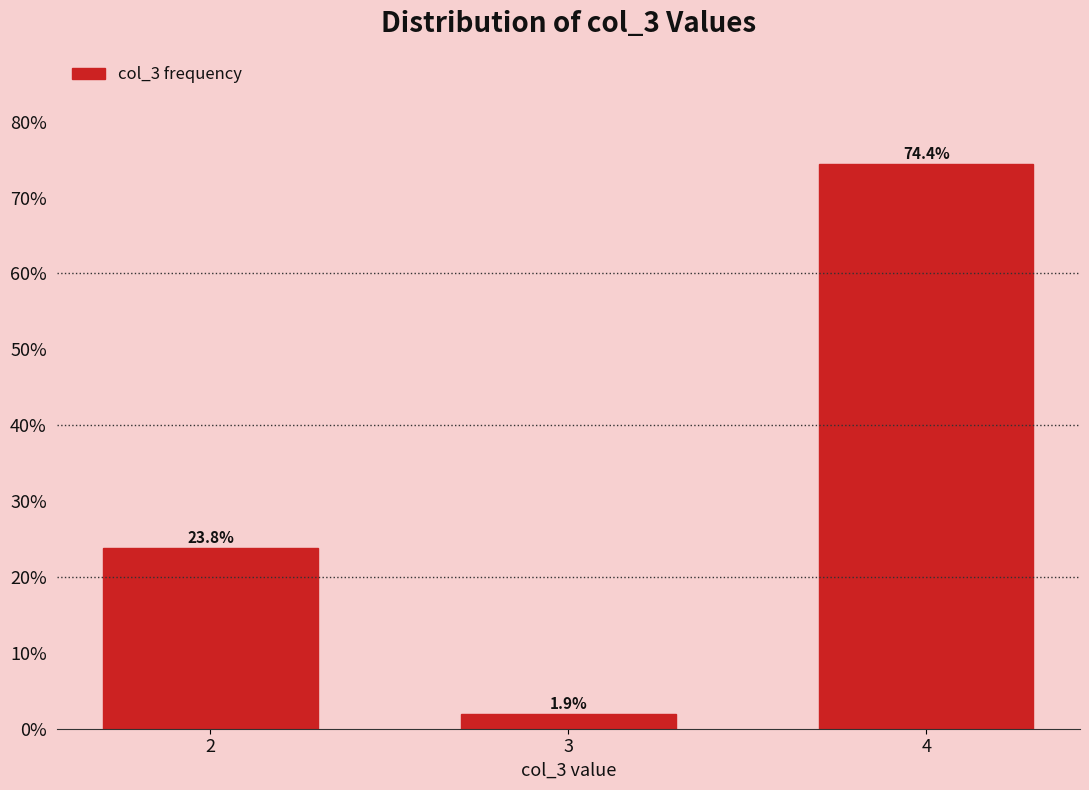

Reading left to right, extract all data points from this chart.

2=23.8	3=1.9	4=74.4